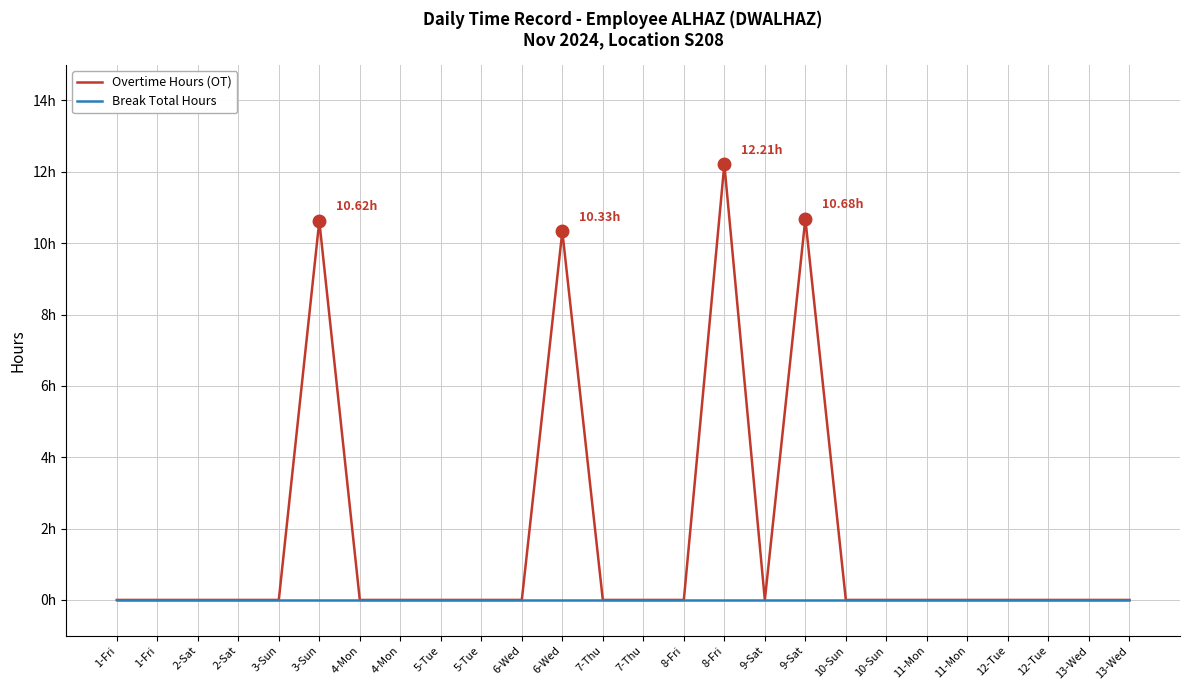

Reading left to right, extract all data points from this chart.

Overtime Hours (OT): 0.0	0.0	0.0	0.0	0.0	10.6	0.0	0.0	0.0	0.0	0.0	10.3	0.0	0.0	0.0	12.2	0.0	10.7	0.0	0.0	0.0	0.0	0.0	0.0	0.0	0.0
Break Total Hours: 0.0	0.0	0.0	0.0	0.0	0.0	0.0	0.0	0.0	0.0	0.0	0.0	0.0	0.0	0.0	0.0	0.0	0.0	0.0	0.0	0.0	0.0	0.0	0.0	0.0	0.0